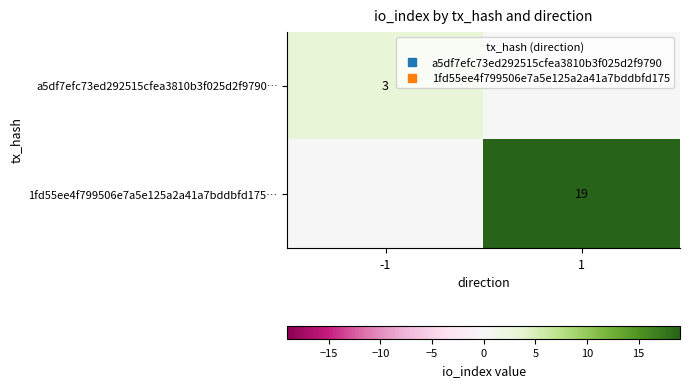

Rank the series at 1 from lowest to highest value.

a5df7efc73ed292515cfea3810b3f025d2f9790…, 1fd55ee4f799506e7a5e125a2a41a7bddbfd175…